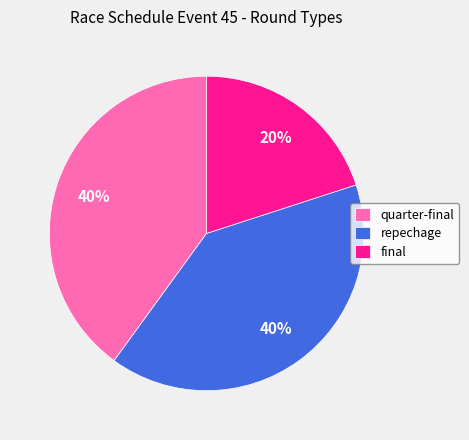

What is the smallest slice in the pie chart?

final